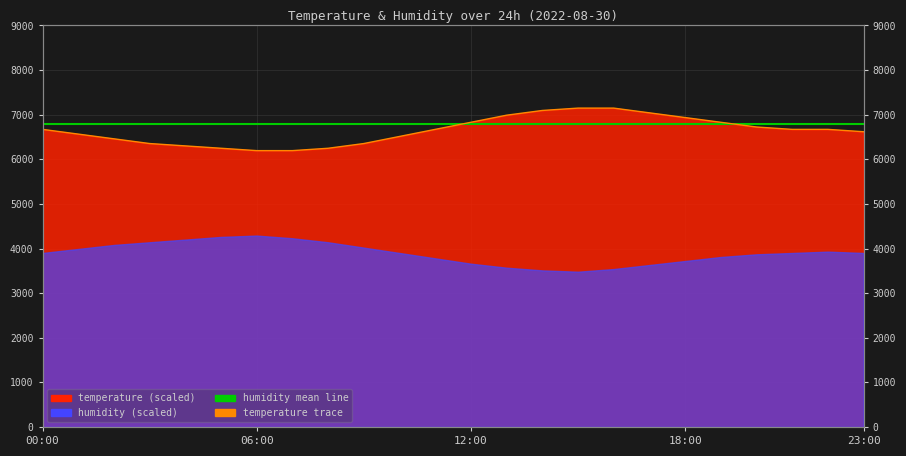

What is the label of the 12th point from the right?

12:00